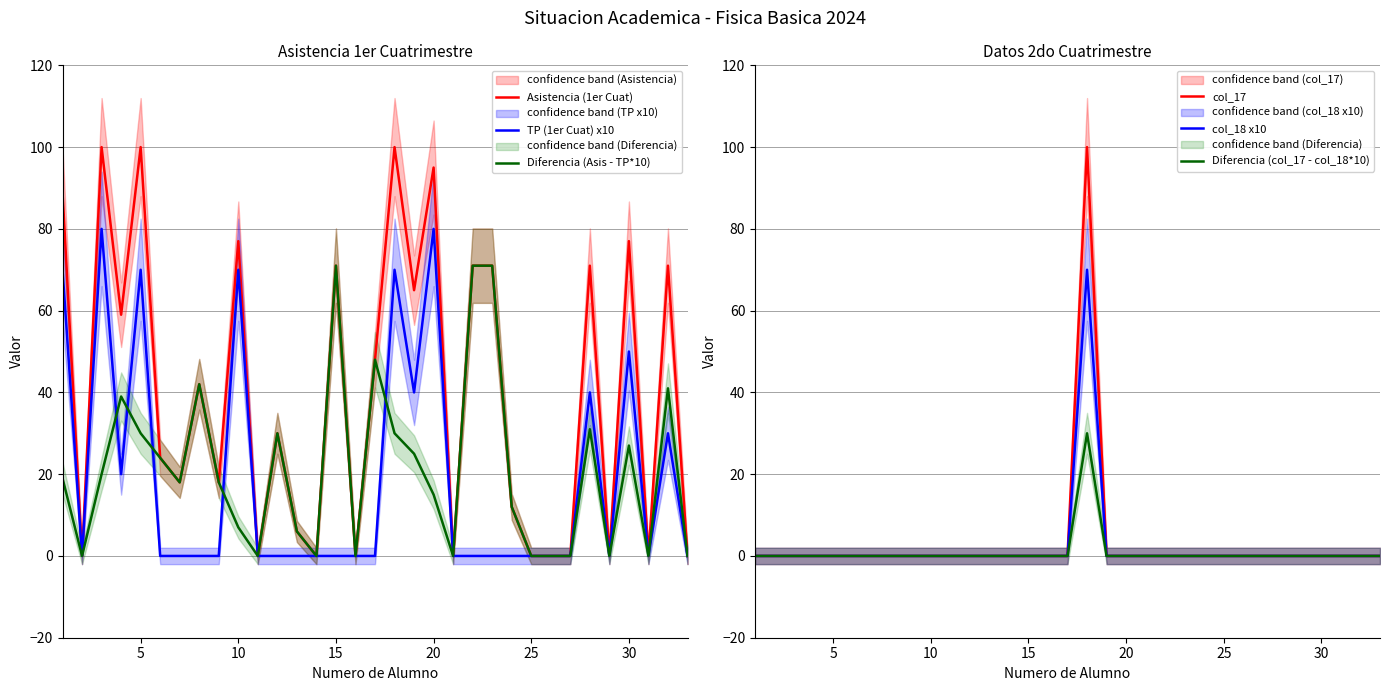

How many lines are shown in the chart?

6